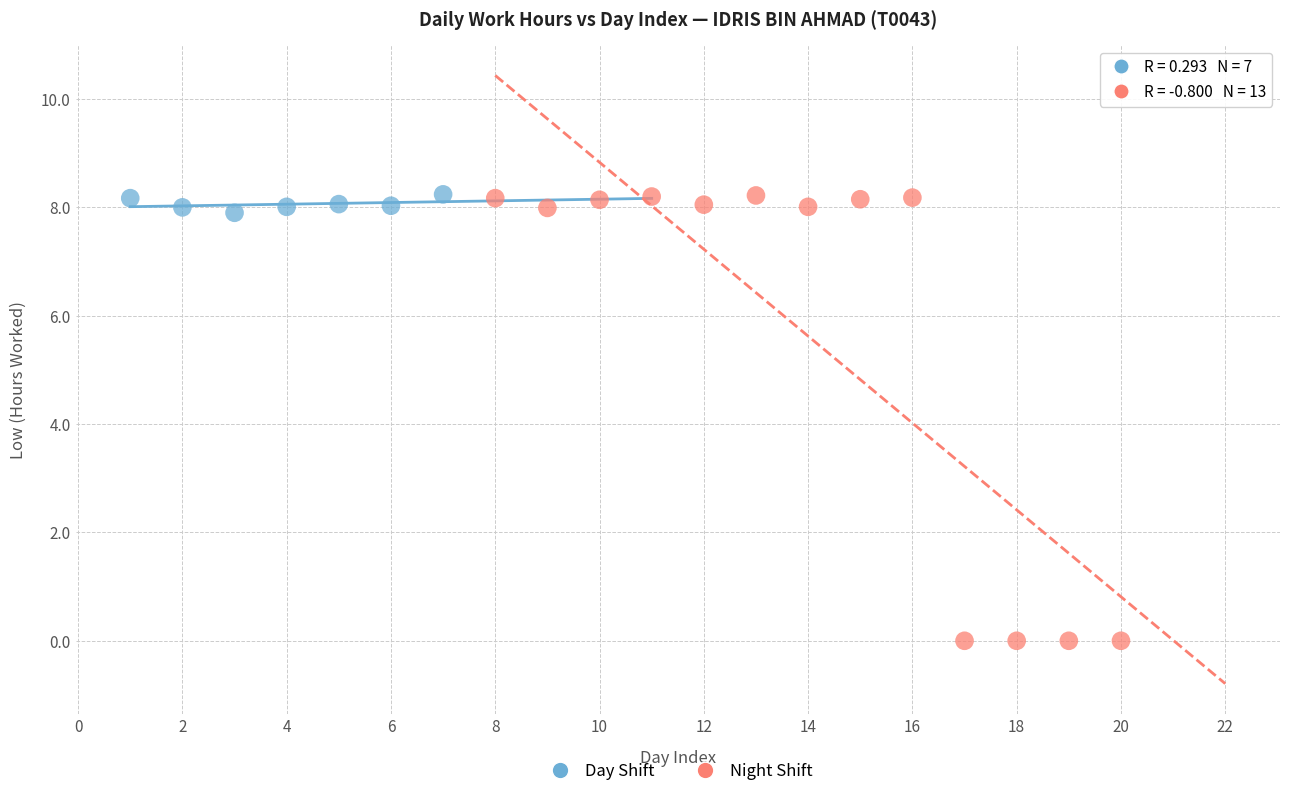

Which series has the largest Y range (max minus min)?

Night Shift